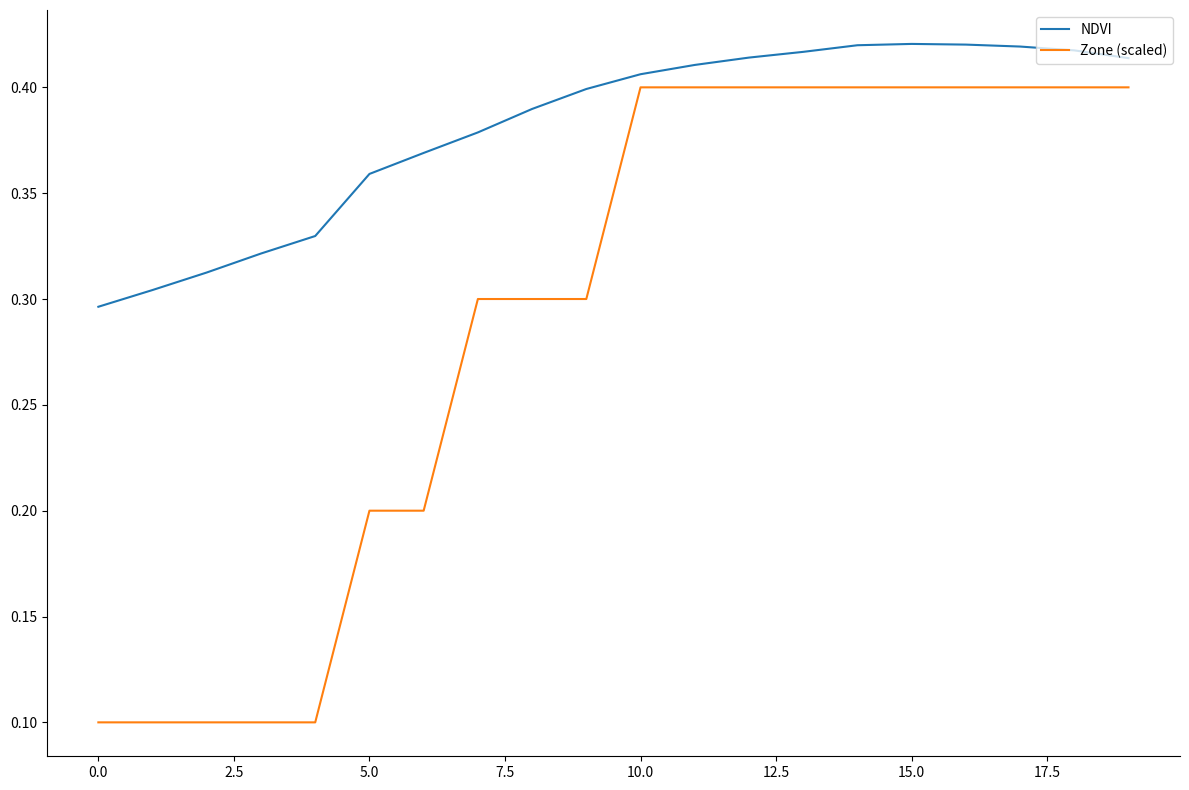

Which series has the widest spread of values?

Zone (scaled)